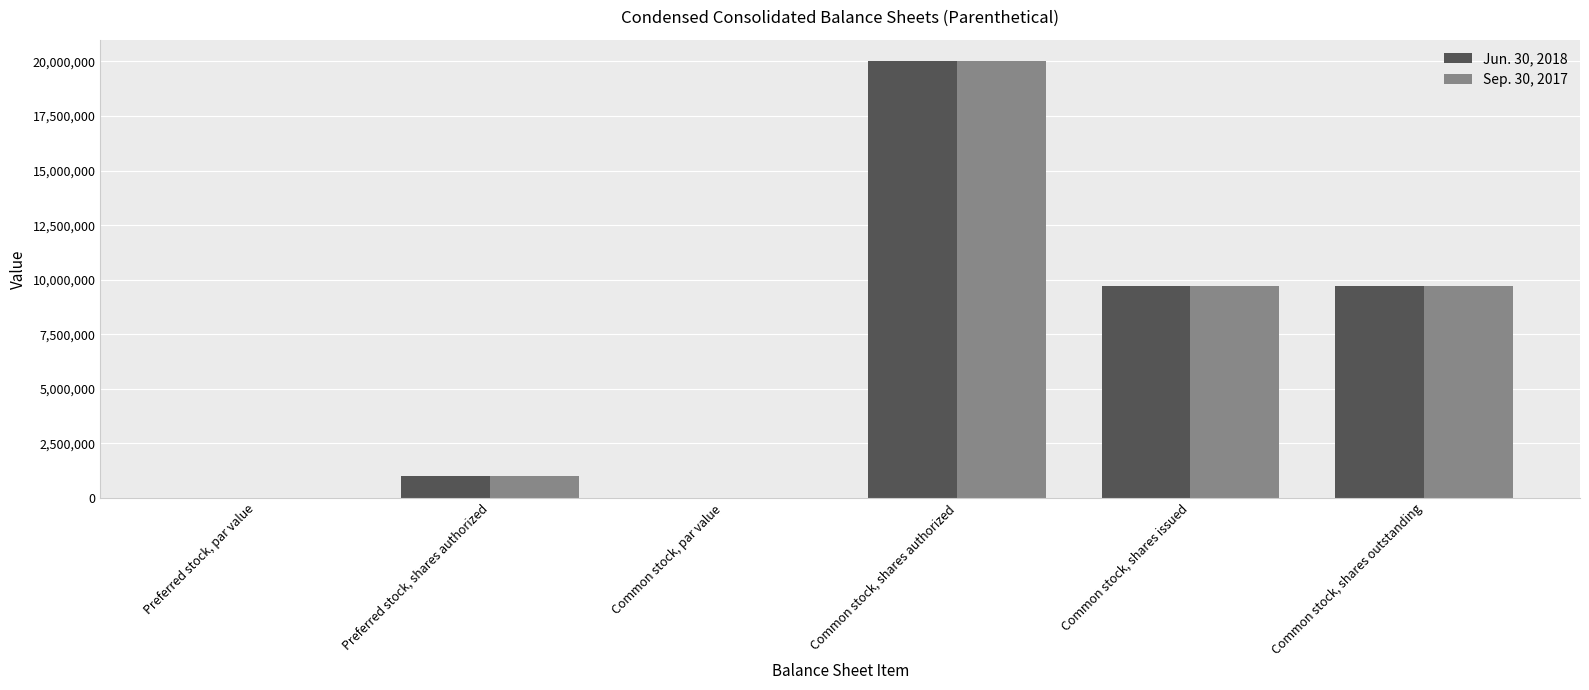

At which category is the sum across all series the highest?

Common stock, shares authorized